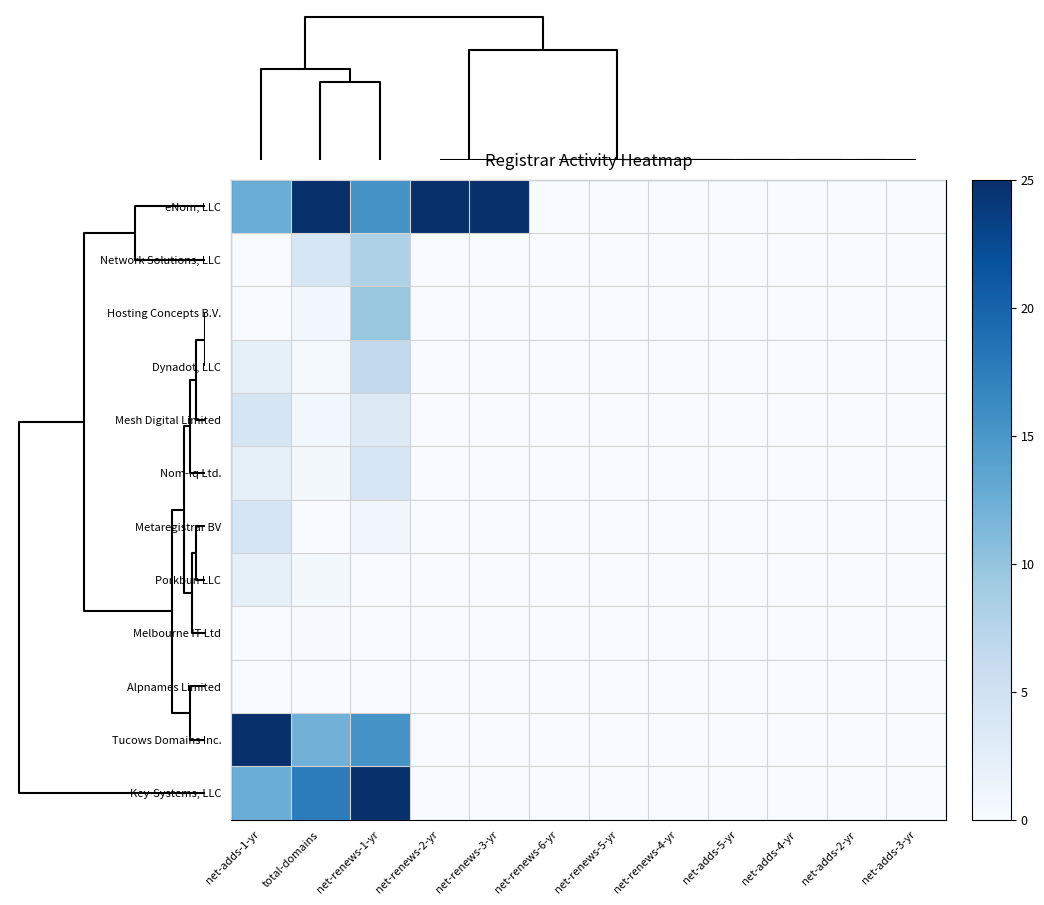

Which series has the largest range (max minus min)?

eNom, LLC